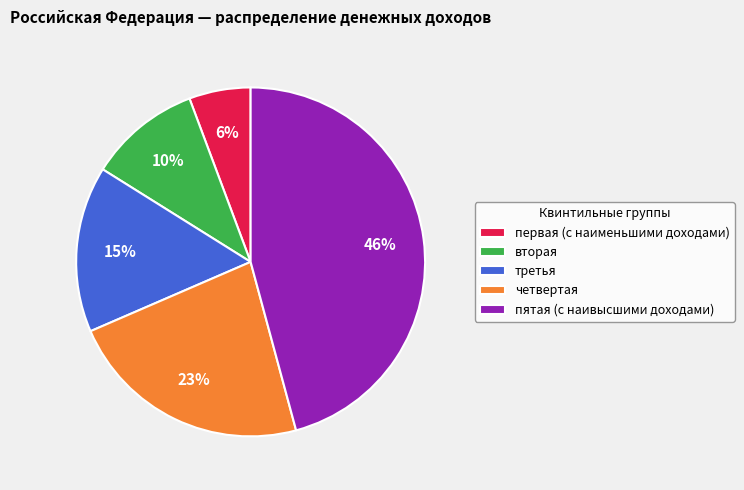

Does any single category account for the majority?

No